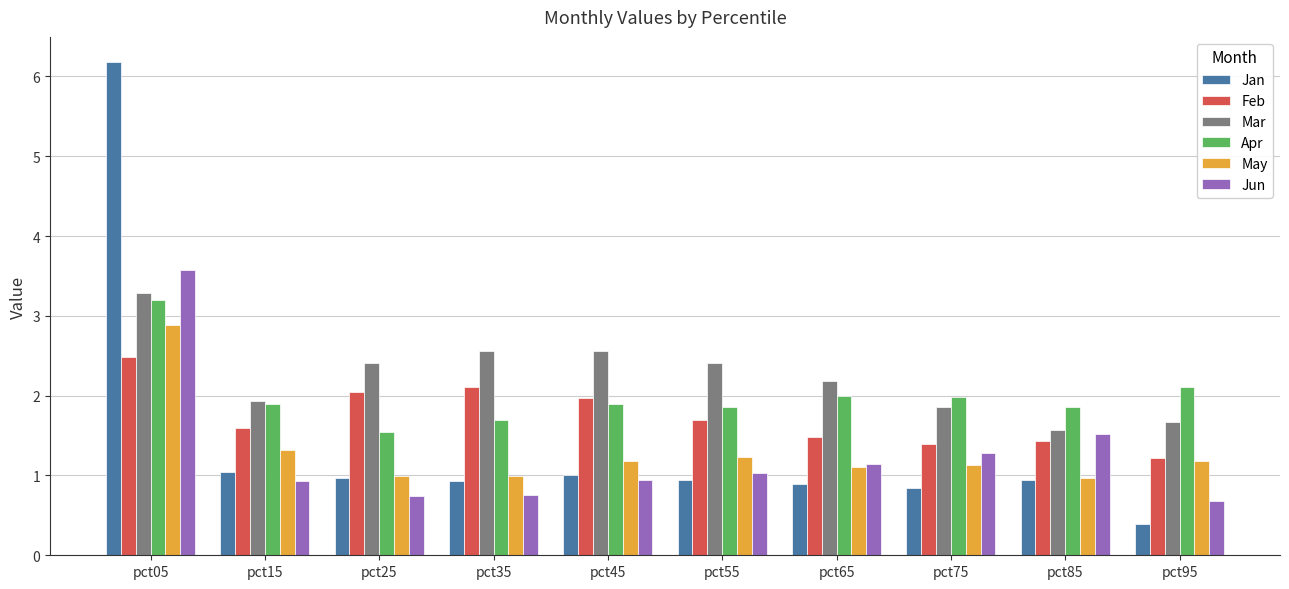

How many bars are there in total?

60